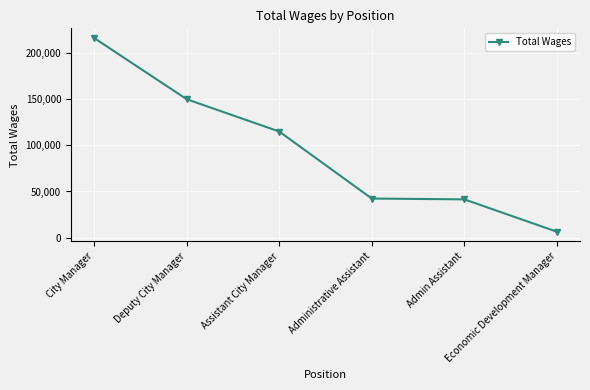

At which label does the data first exceed 115038?

City Manager